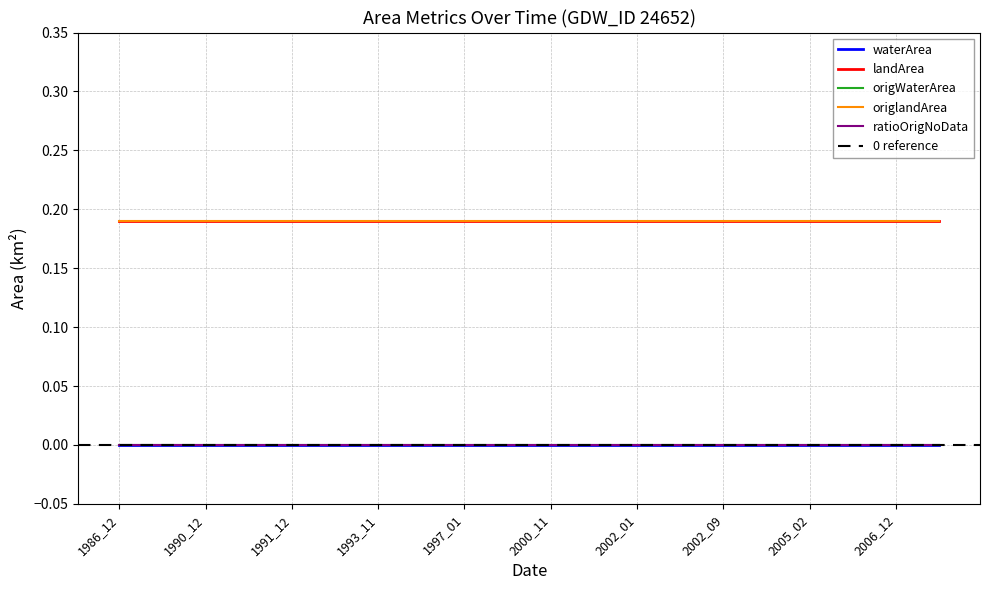

Is the value of landArea at 2006_12 greater than the value of waterArea at 2001_12?

Yes